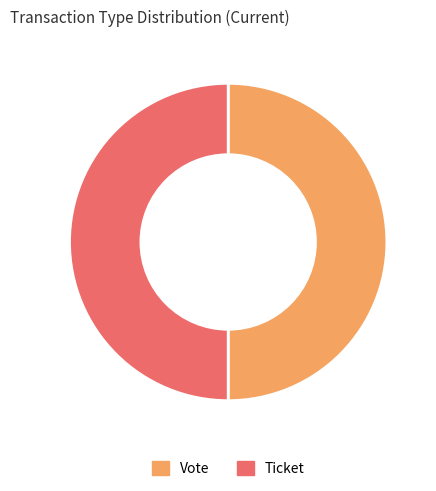

True or false: Vote accounts for 87% of the total.

False